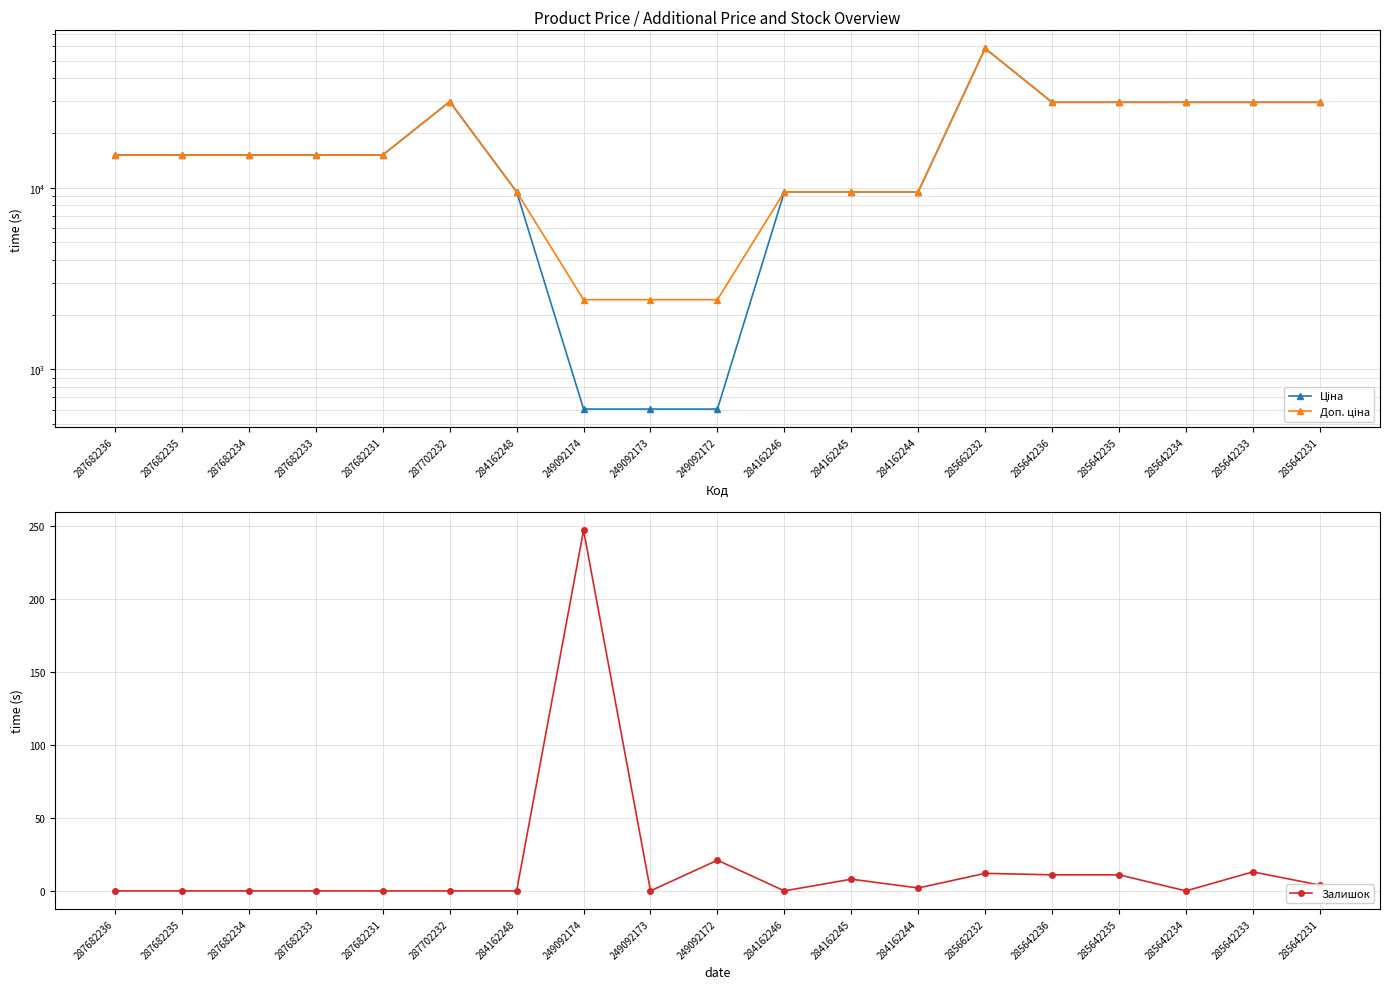

Which series has the widest spread of values?

Ціна